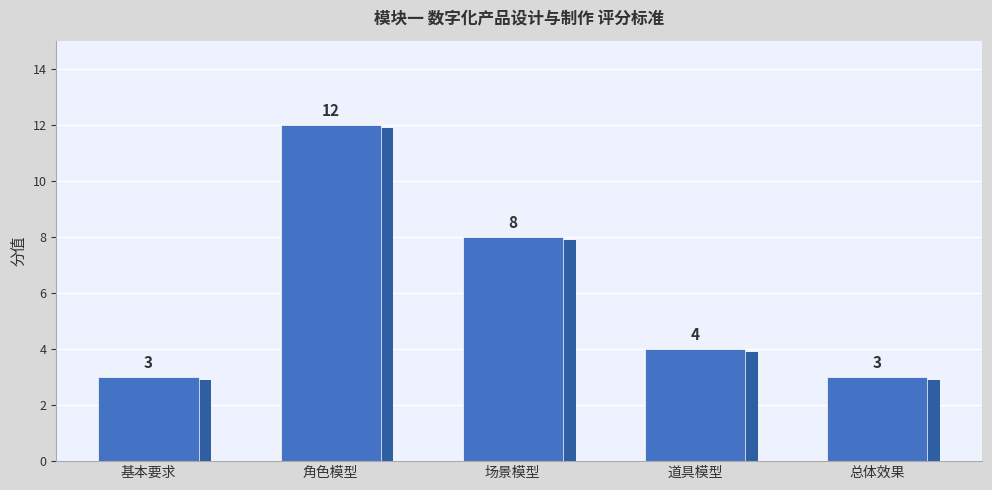

List the labels in order of value, largest first.

角色模型, 场景模型, 道具模型, 基本要求, 总体效果